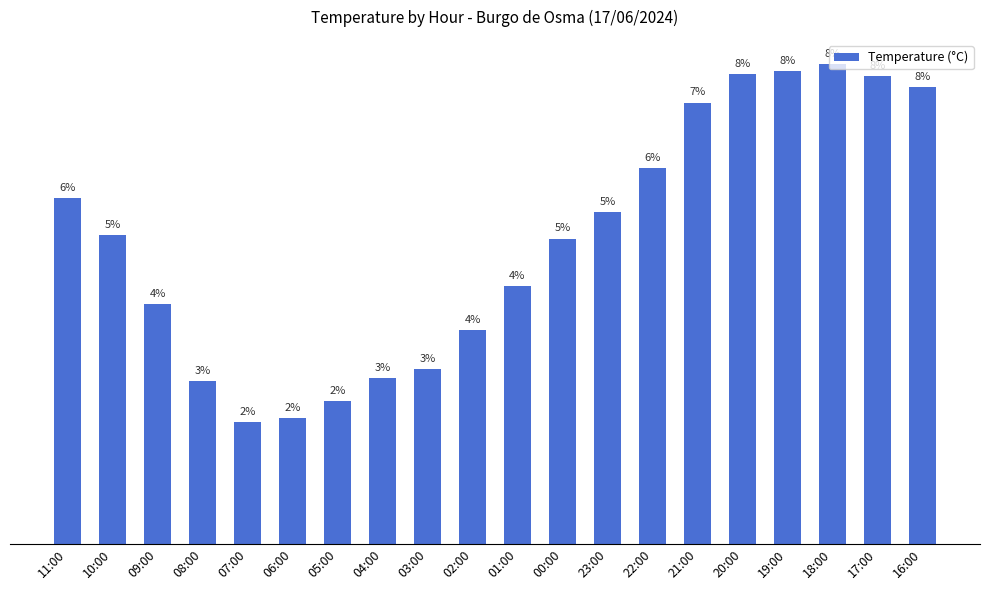

Count the number of categories in the chart.

20